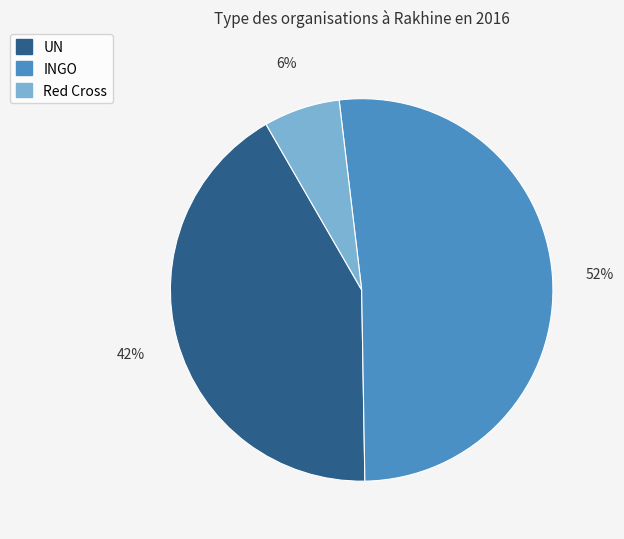

What is the largest slice in the pie chart?

INGO